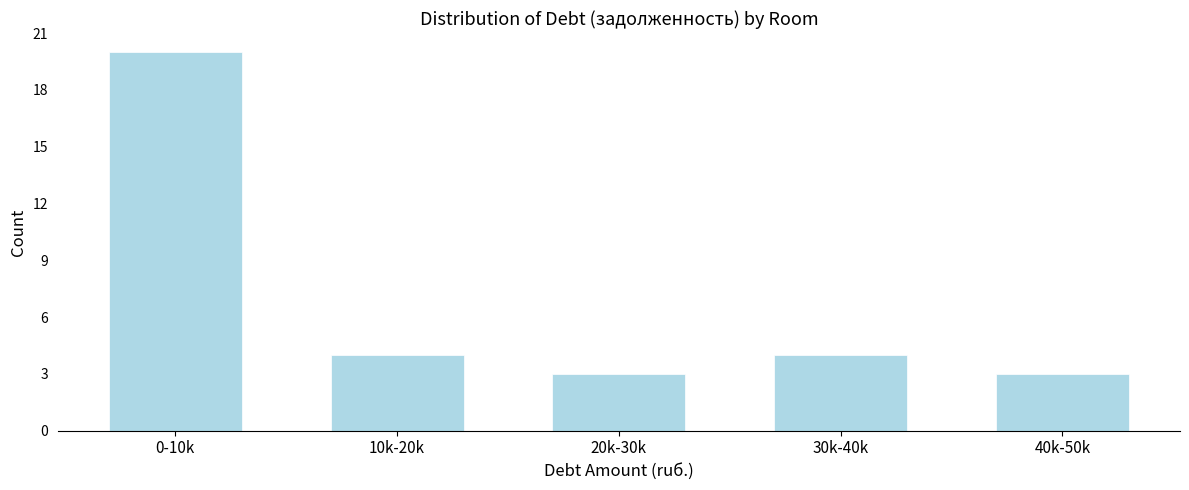

Reading left to right, extract all data points from this chart.

0-10k=20	10k-20k=4	20k-30k=3	30k-40k=4	40k-50k=3